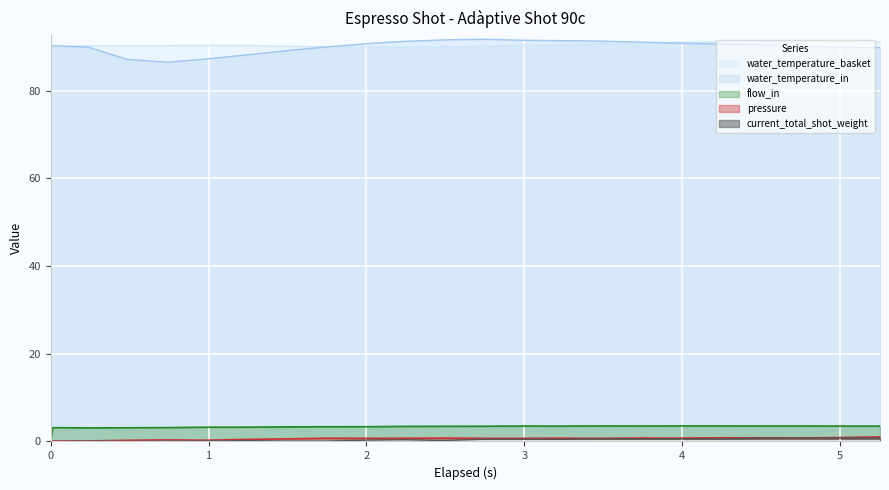

What is the difference between the maximum and minimum values in the flow_in series?

3.5